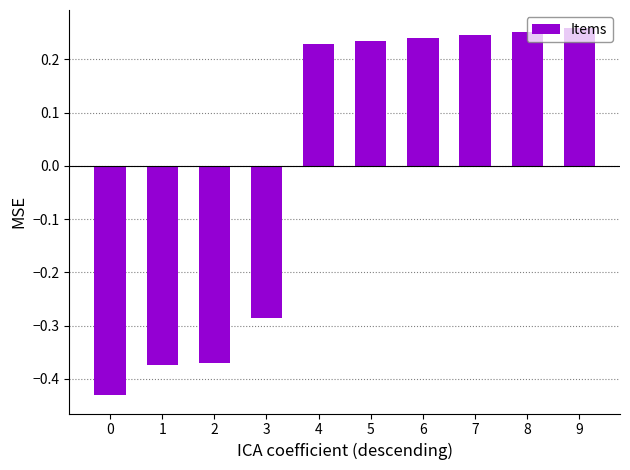

How many values are between 0 and 1?

6